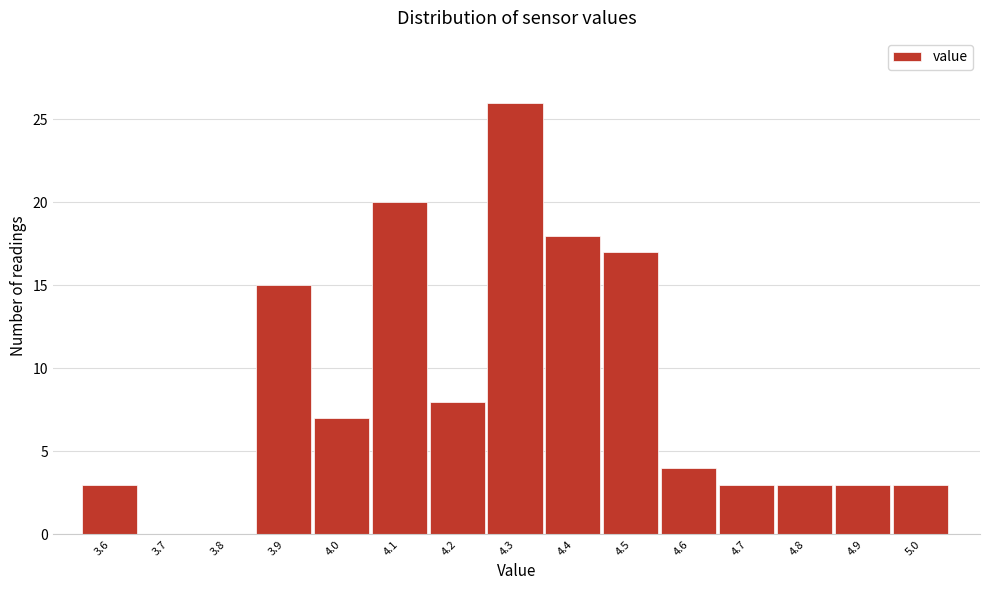

Reading left to right, extract all data points from this chart.

3.6=3	3.7=0	3.8=0	3.9=15	4.0=7	4.1=20	4.2=8	4.3=26	4.4=18	4.5=17	4.6=4	4.7=3	4.8=3	4.9=3	5.0=3